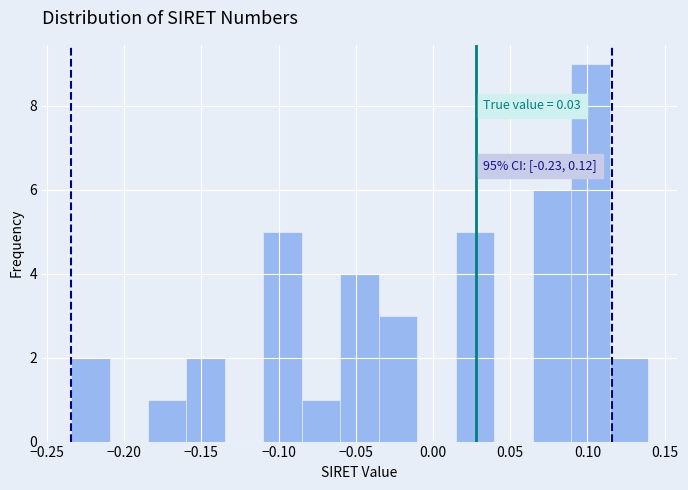

Which range on the x-axis has the tallest bar?

0.090 to 0.115